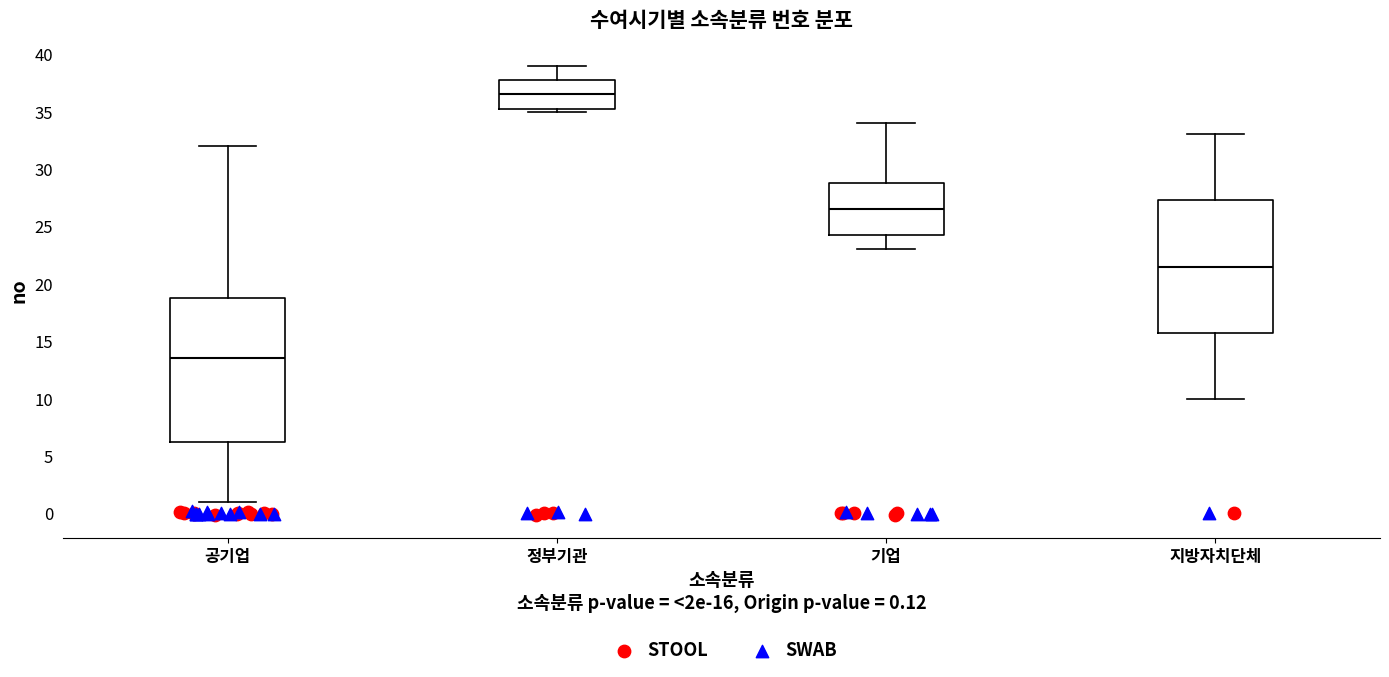

Reading left to right, transcribe this box plot: for each box, give where its median line is, the range the box spans, and where its two whiskers end, as read against the y-axis. The values are not printed on the chart, so give them approximately, as read against the axis.

공기업: median 13.5, box 6.5 to 19.0, whiskers 1.0 to 32.0
정부기관: median 36.5, box 35.5 to 38.0, whiskers 35.0 to 39.0
기업: median 26.5, box 24.5 to 29.0, whiskers 23.0 to 34.0
지방자치단체: median 21.5, box 16.0 to 27.5, whiskers 10.0 to 33.0